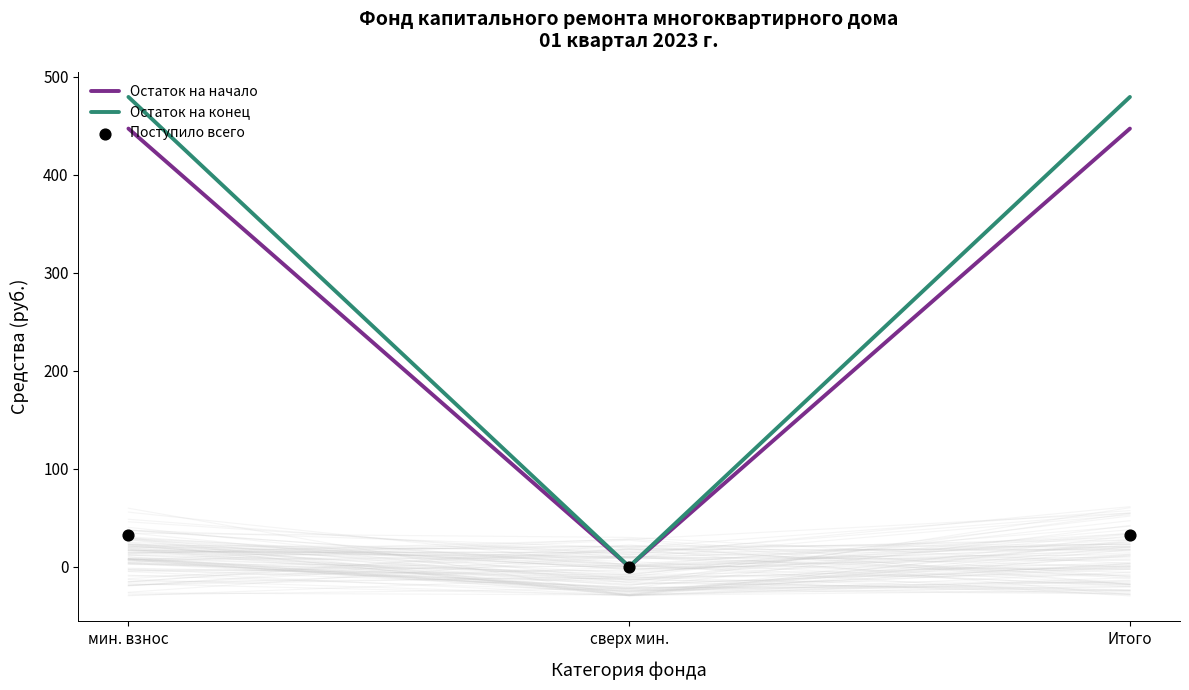

Is the value of Поступило всего at сверх мин. greater than the value of Остаток на начало at сверх мин.?

No